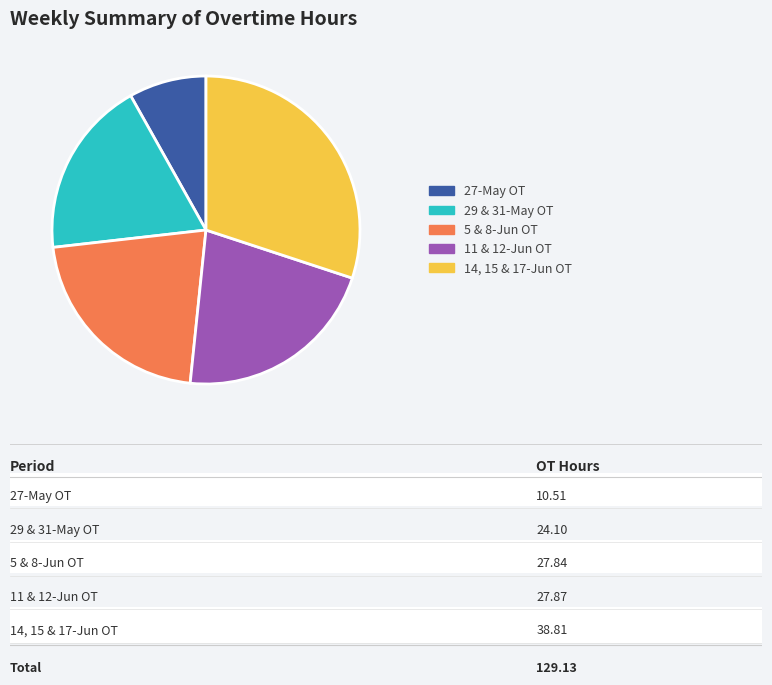

Combined, do 14, 15 & 17-Jun OT and 29 & 31-May OT account for over 50%?

No